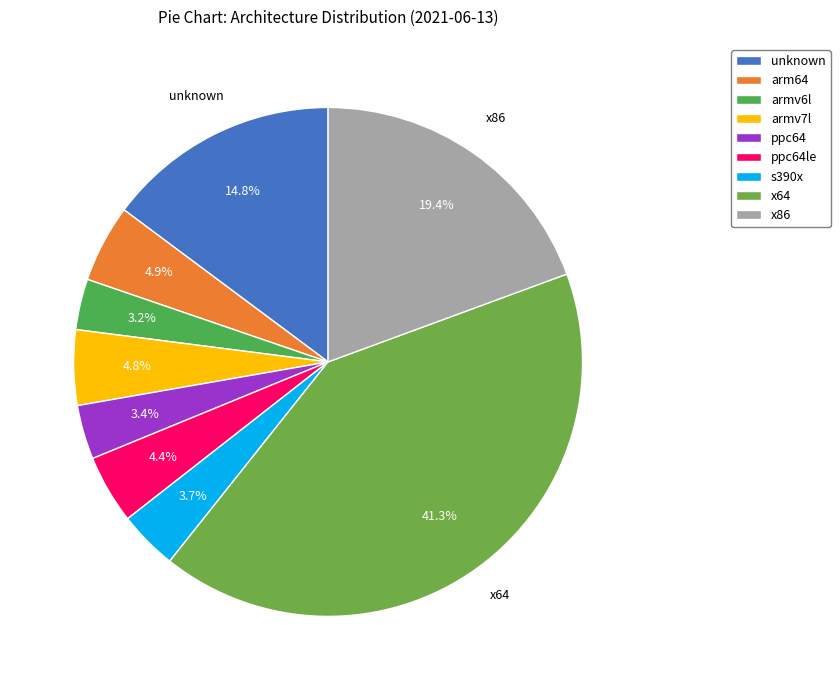

How many slices are in this pie chart?

9